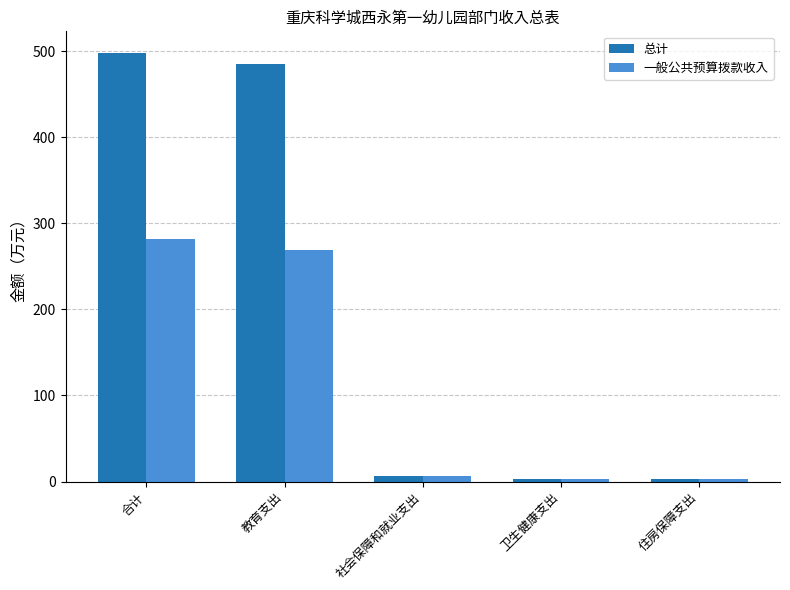

What is the lowest value of the 总计 series?

3.1